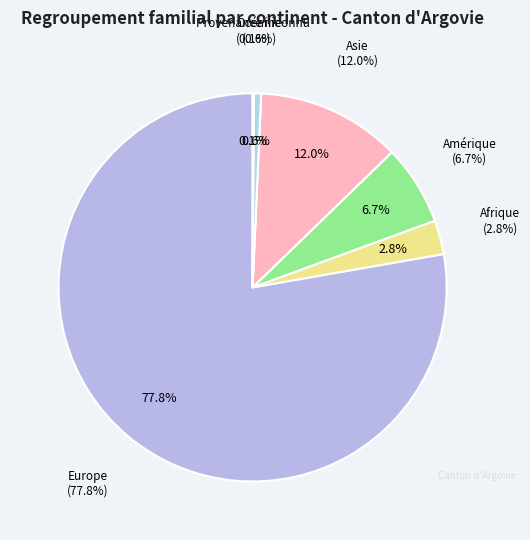

What is the smallest slice in the pie chart?

Provenance inconnu